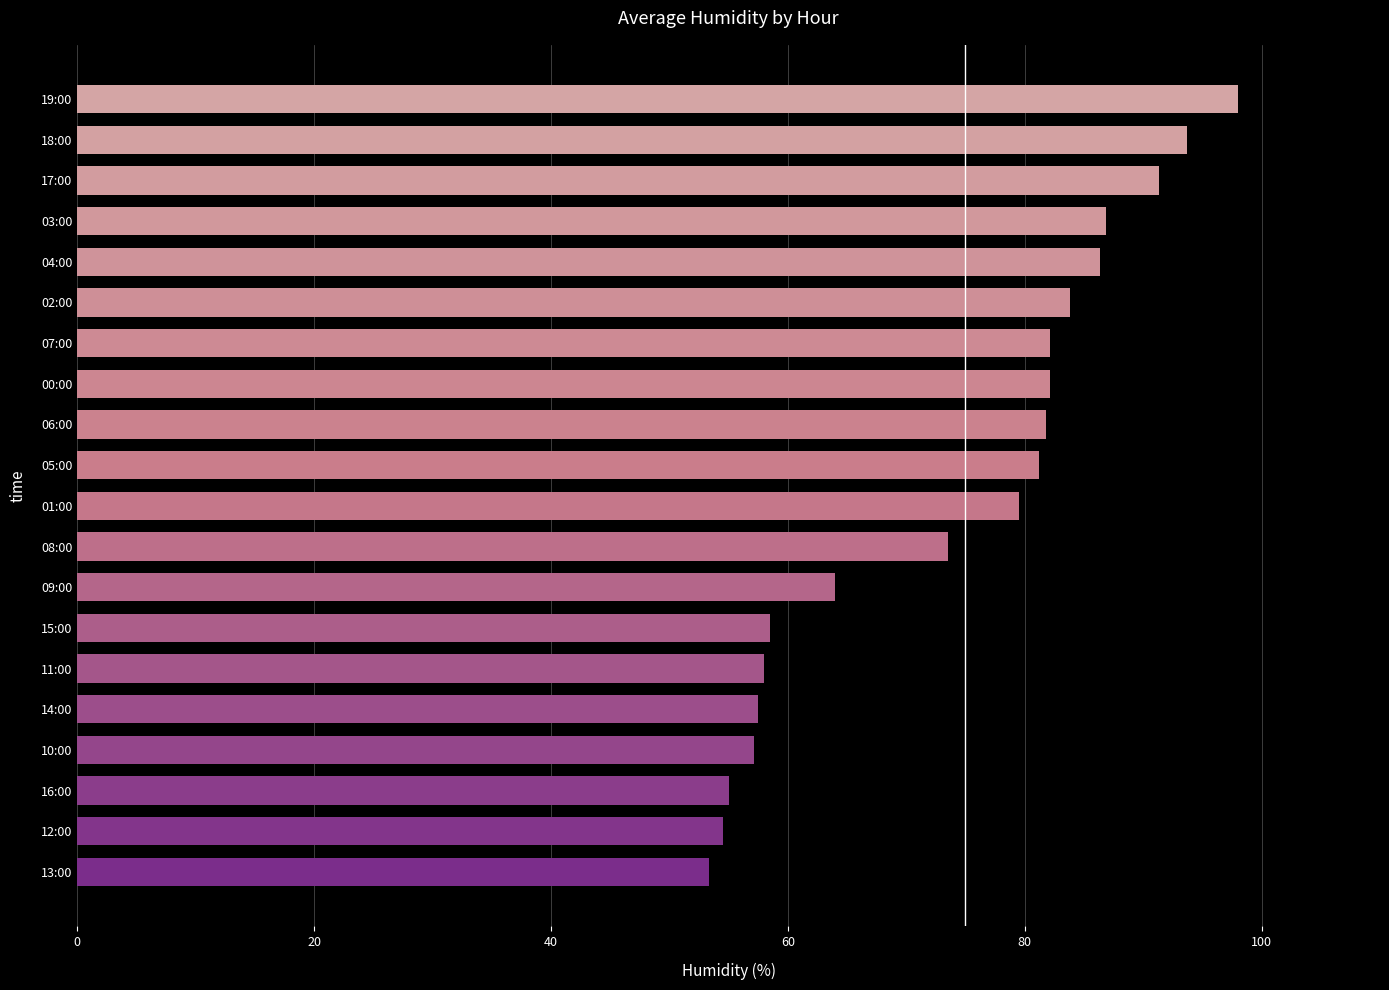

Are the bars horizontal?

Yes